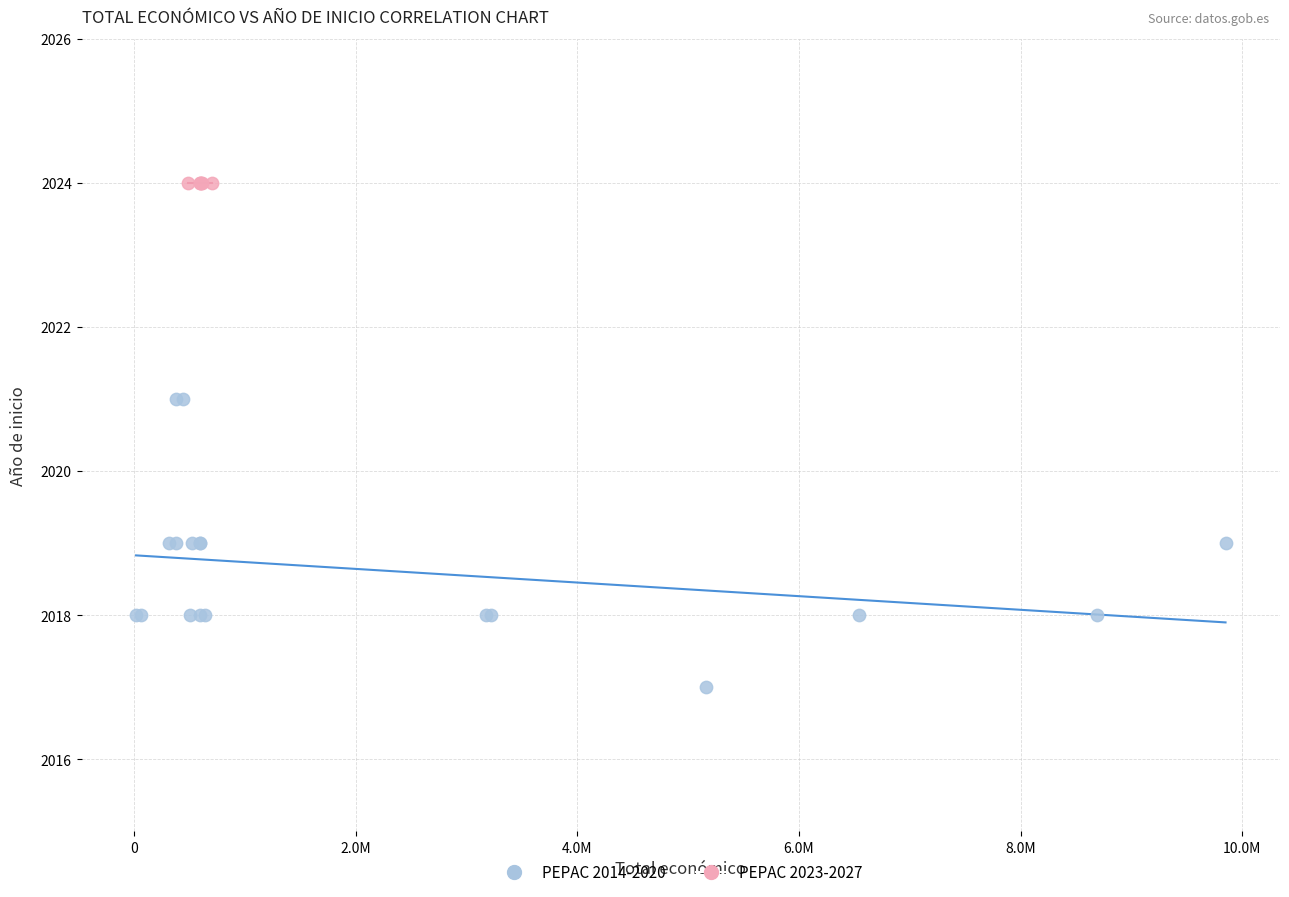

Which series contains the lowest Y value?

PEPAC 2014-2020